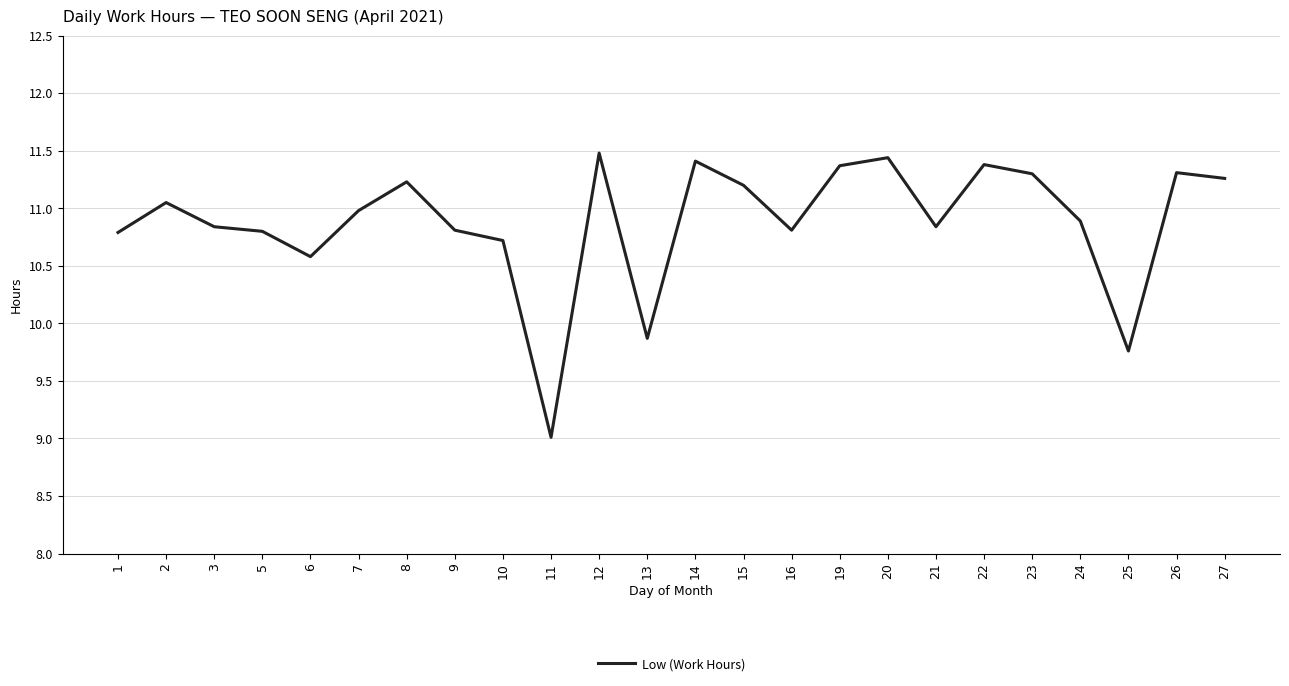

Is this an area chart (filled region under the line)?

No